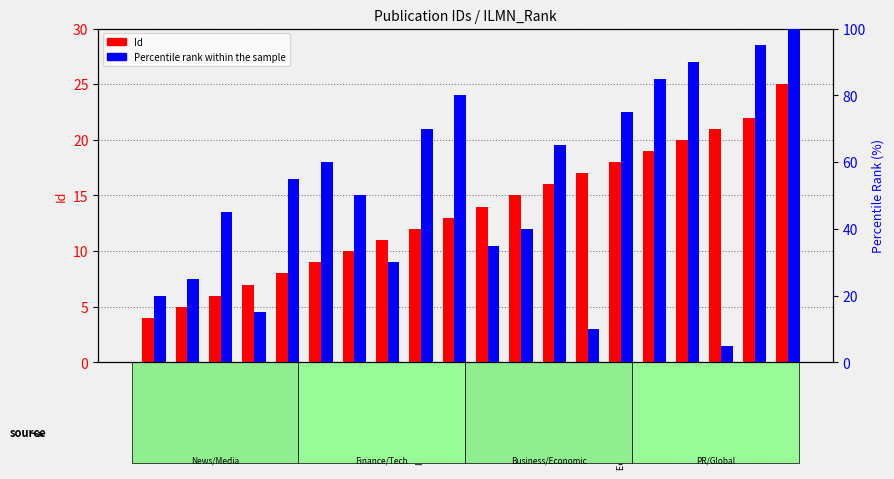

List the series in order of their peak value, lowest first.

Id, Percentile Rank within the sample